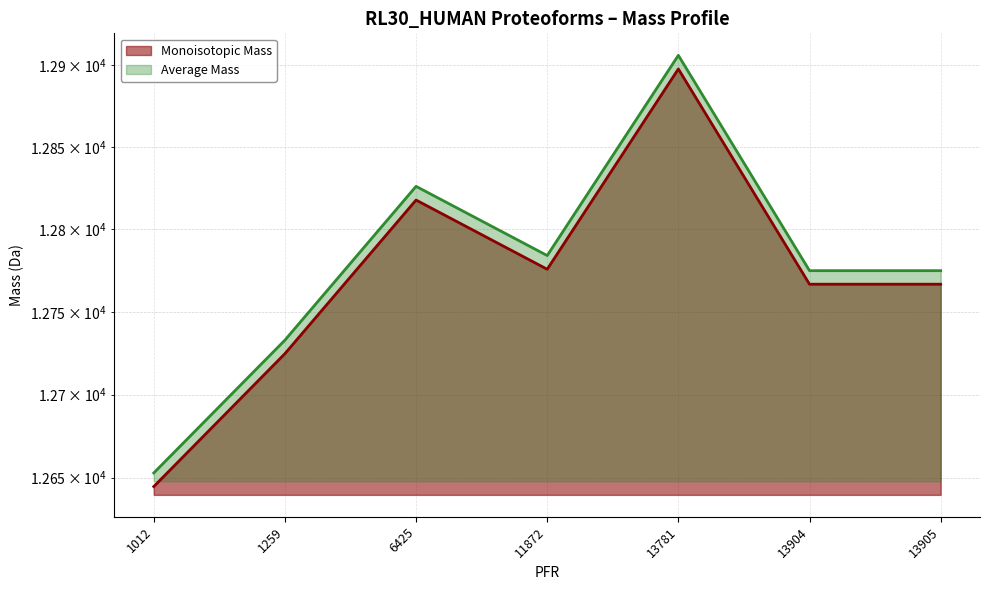

List the series in order of their peak value, lowest first.

Monoisotopic Mass (line), Average Mass (line)